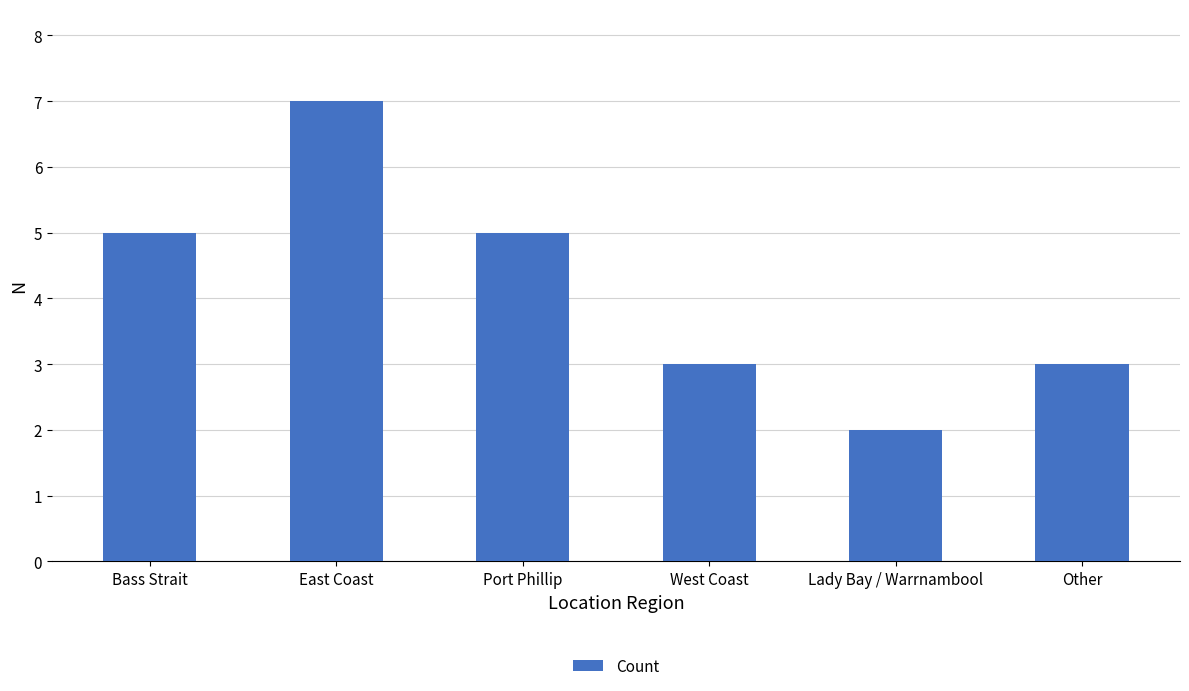

Is it true that the value at East Coast is 7?

True